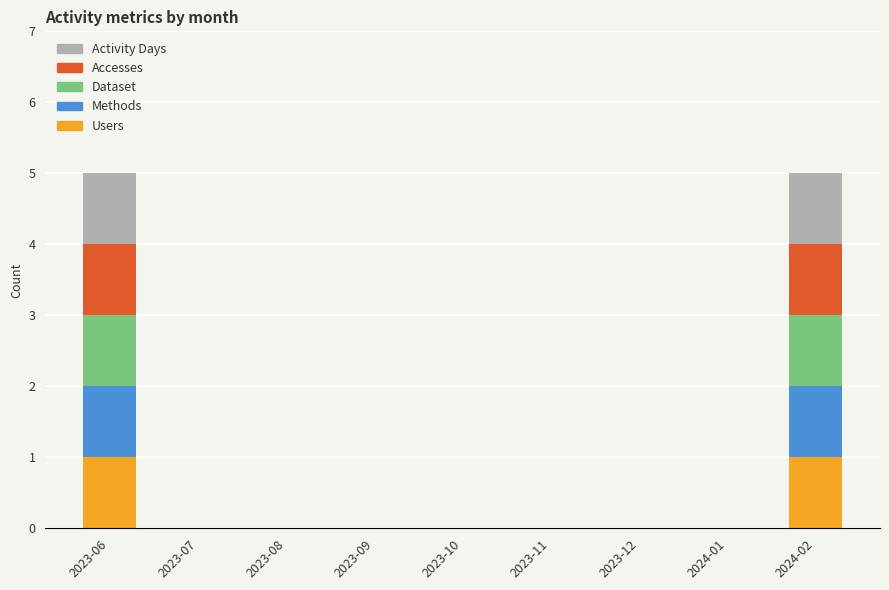

Are the bars grouped side by side (vs. stacked)?

No